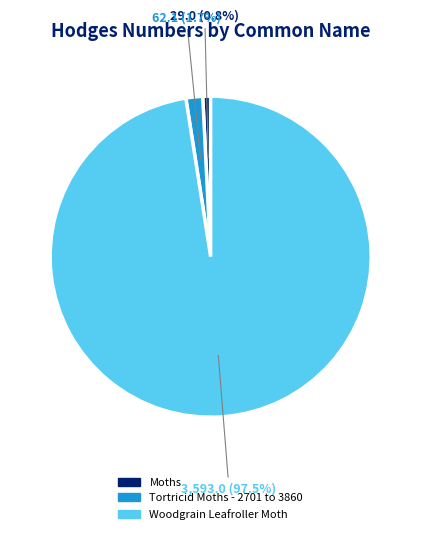

What percentage do Tortricid Moths - 2701 to 3860 and Moths together represent?

2.5%